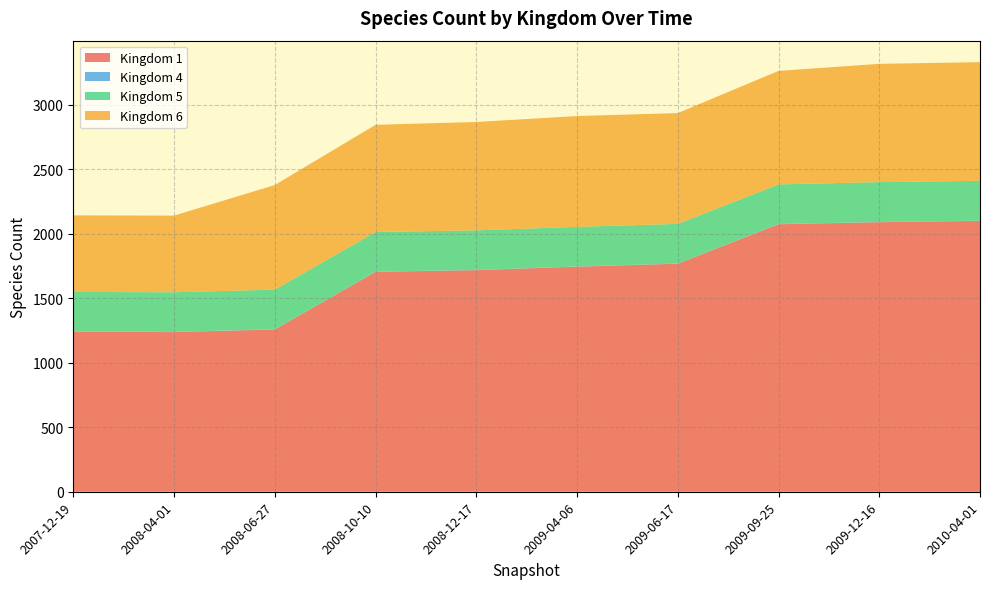

True or false: Kingdom 1 has more than 1 interior local peaks.

False